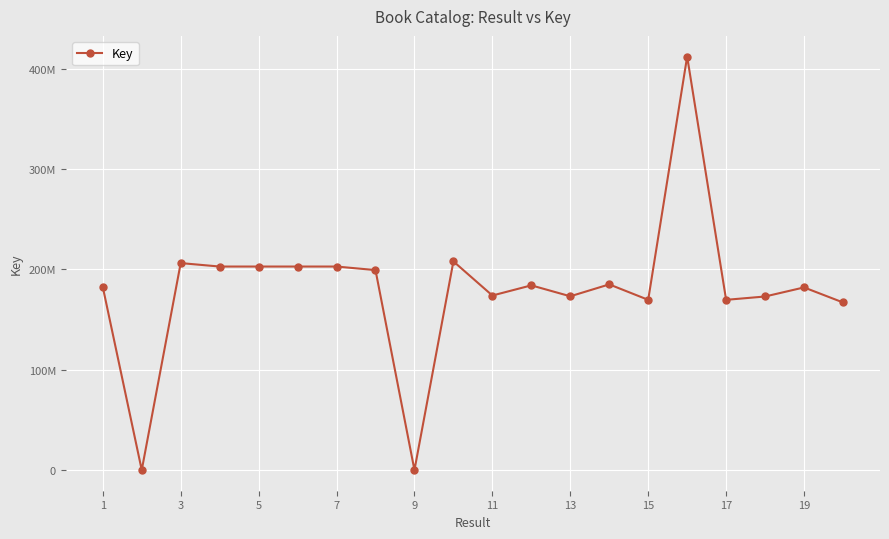

Does the chart have visible grid lines?

Yes